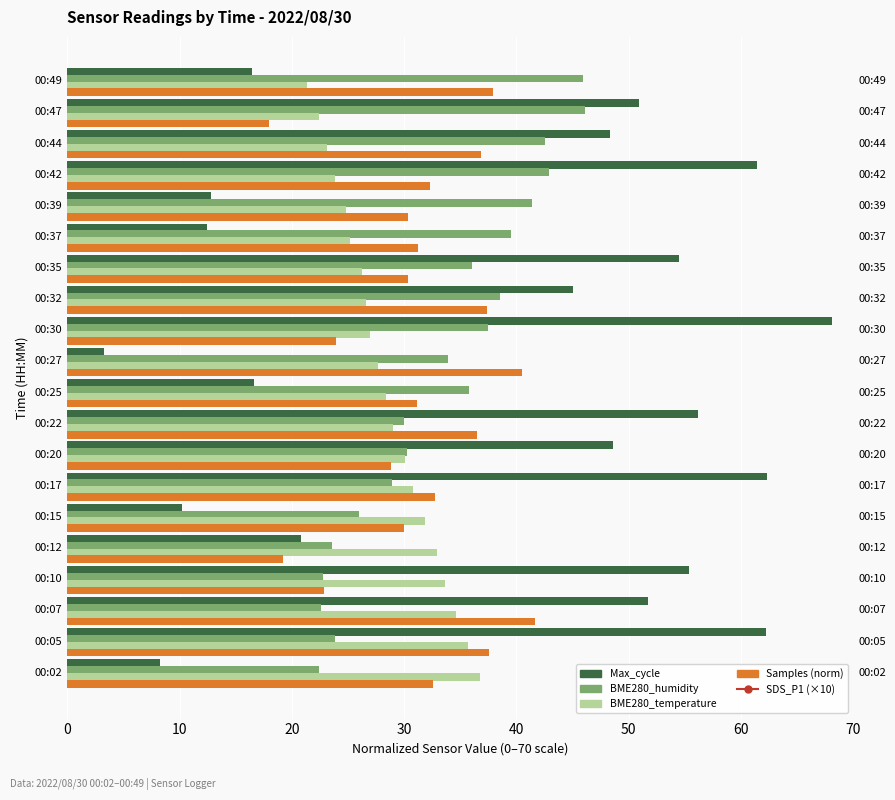

What is the total value across all series at 20?

152.7